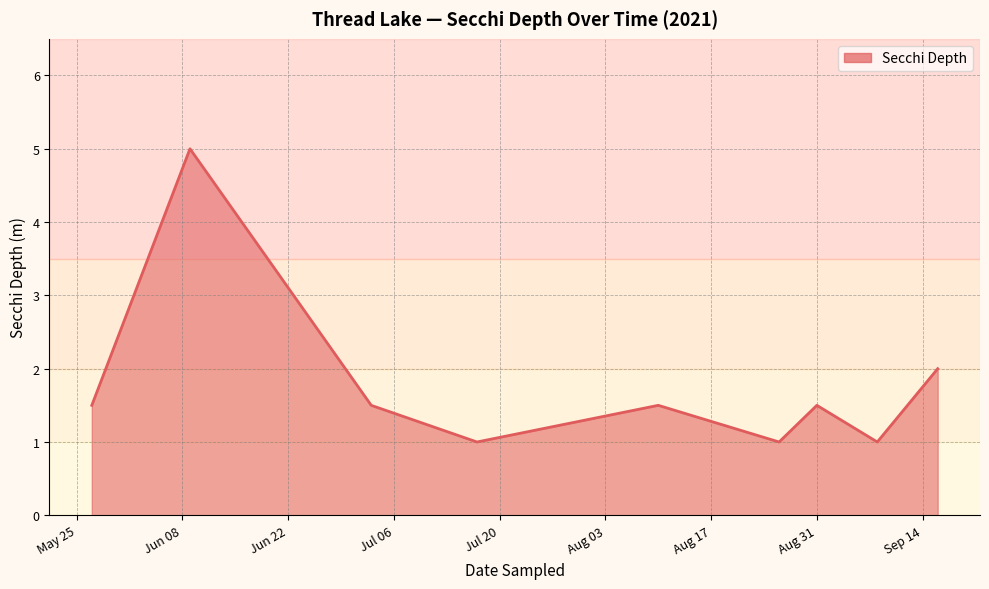

What is the smallest value displayed?

1.0